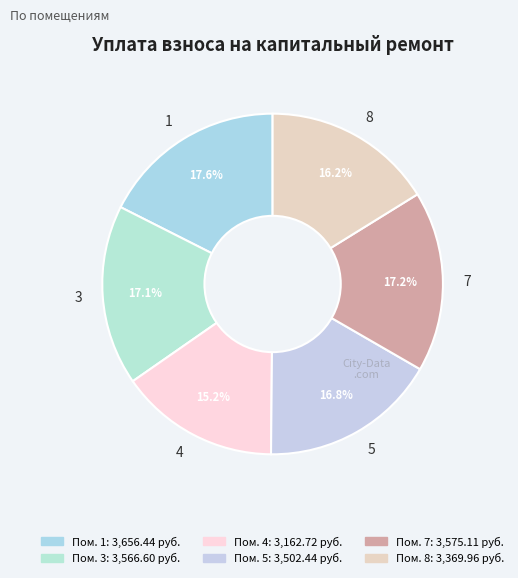

What is the ratio of the value at 7 to the value at 4?

1.1